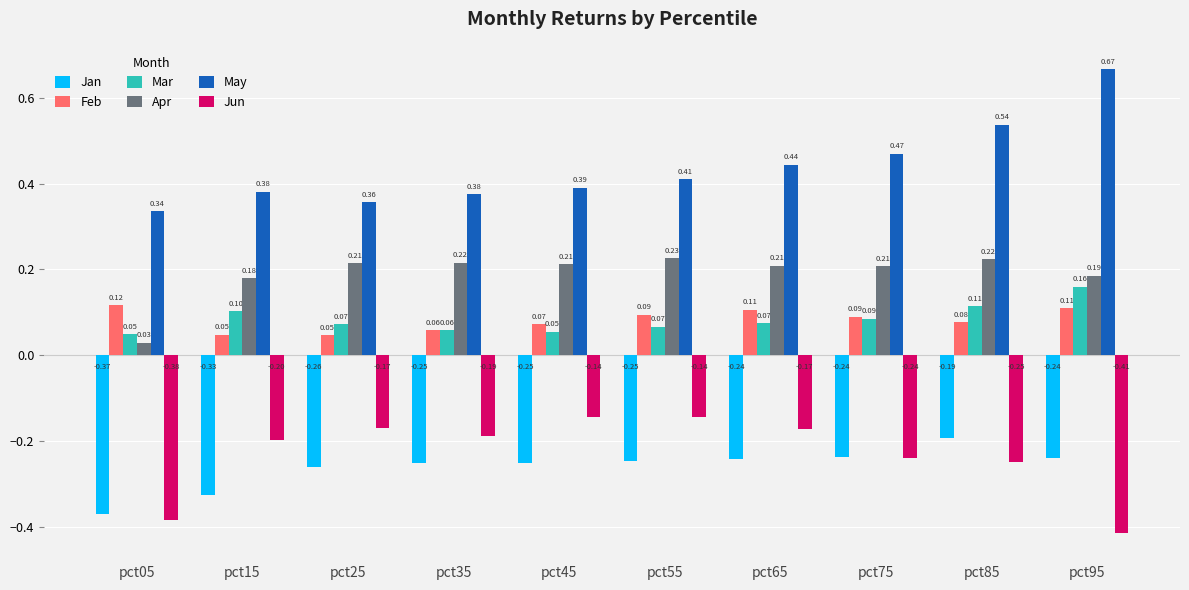

Which category has the lowest value across all series?

pct95